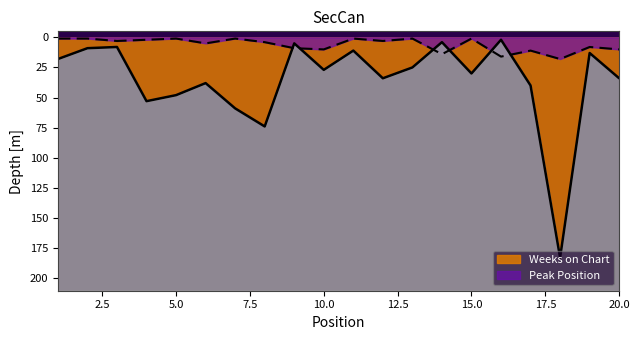

How many interior local peaks does the Weeks on Chart series have?

6